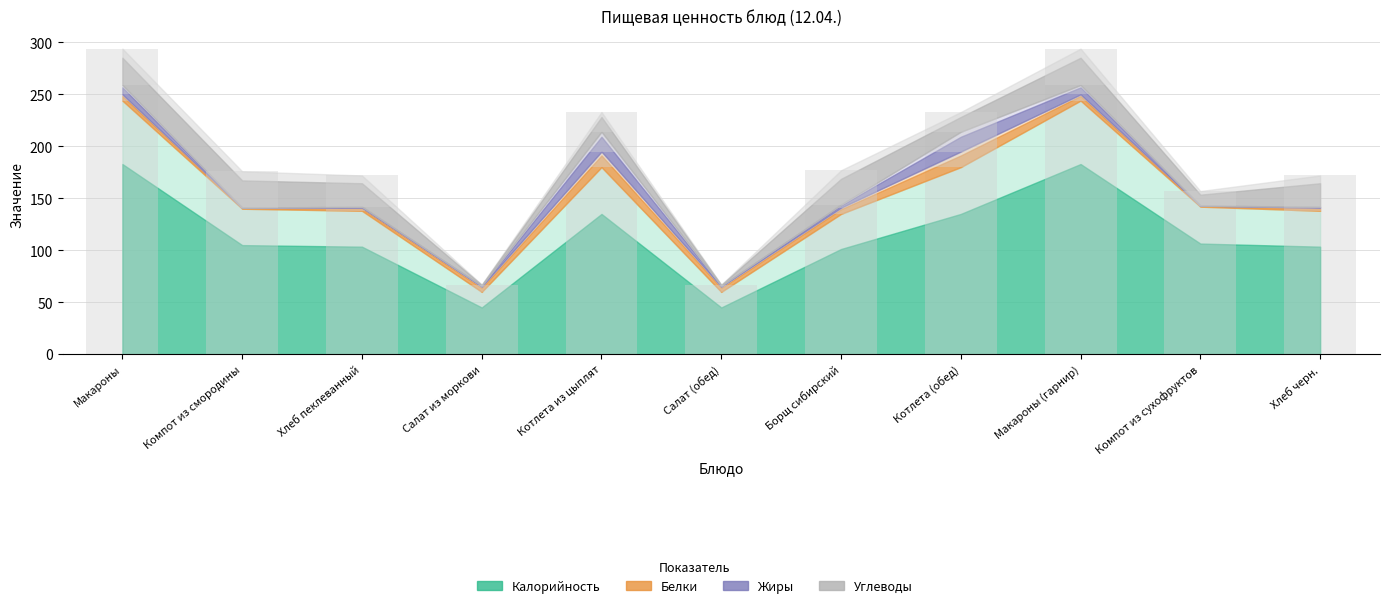

Where is Жиры nearest to the value 9?

Макароны